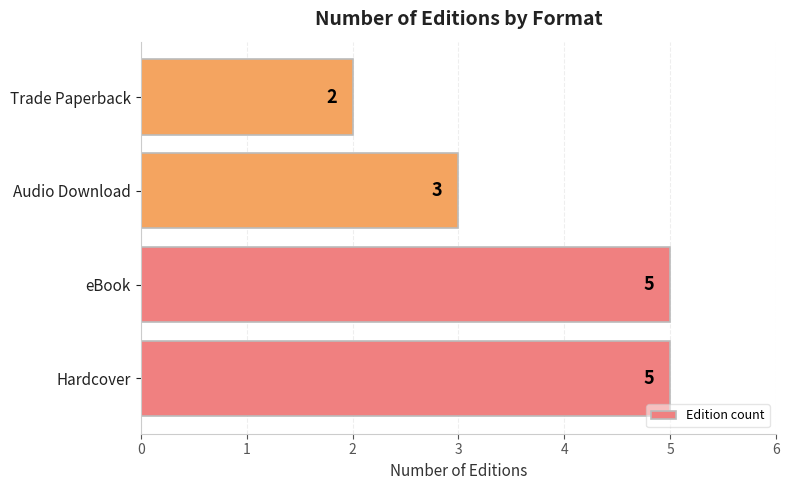

What is the sum of the values at Trade Paperback and eBook?

7